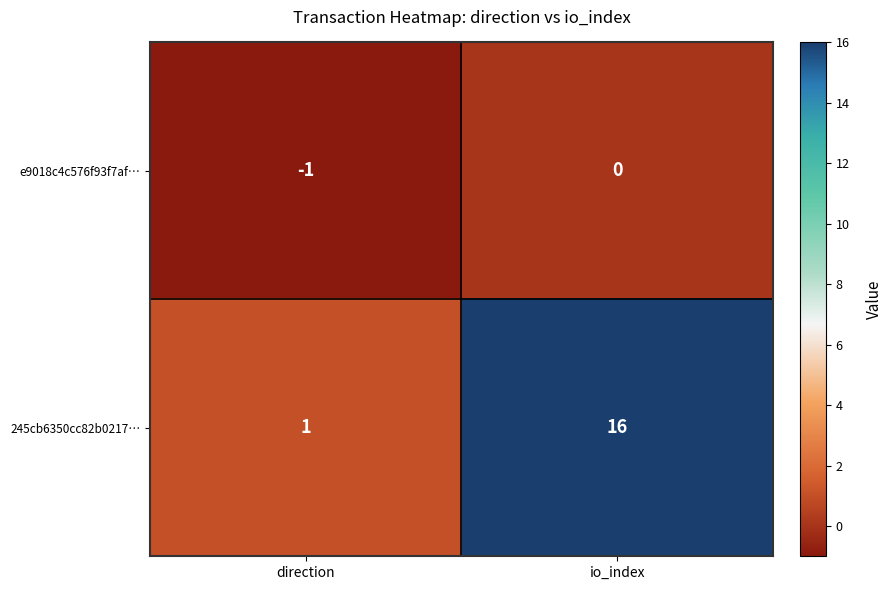

Between direction and io_index, which series saw the biggest shift?

245cb6350cc82b0217…